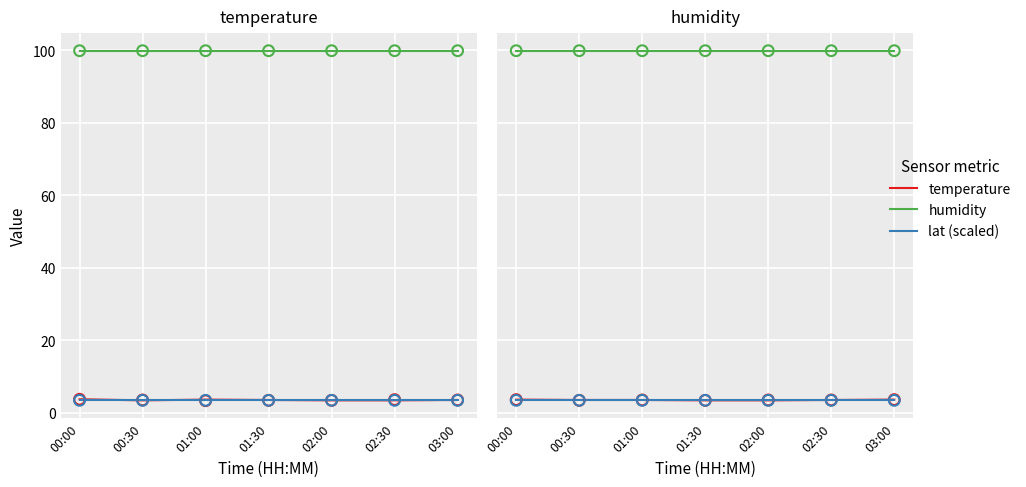

Which series has the widest spread of Y values?

temperature